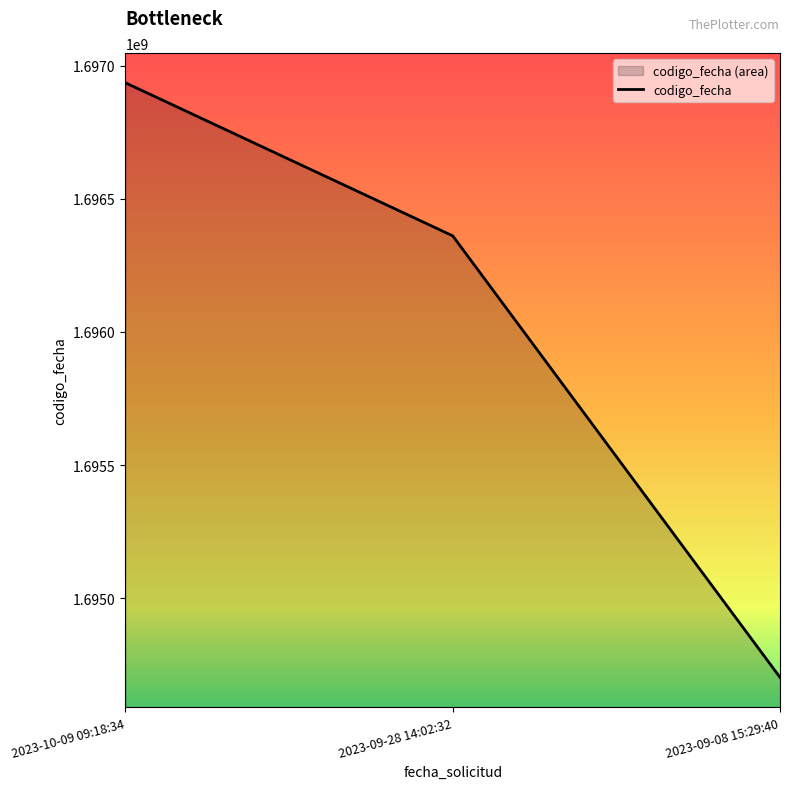

How many values are below 1696361034?

1